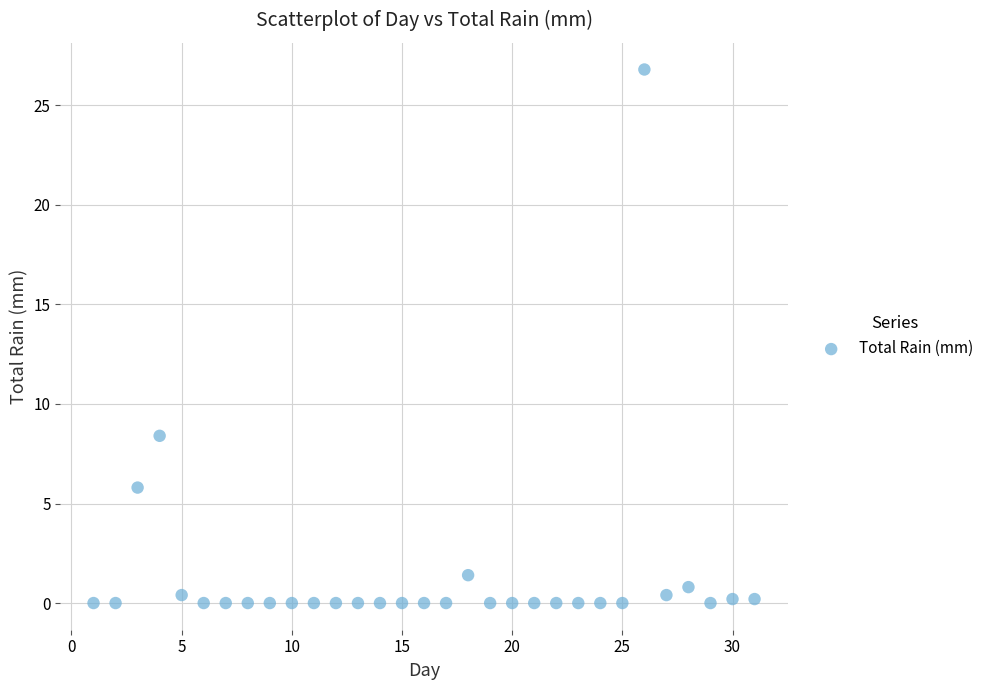

What is the range of X values (max minus min)?

30.0